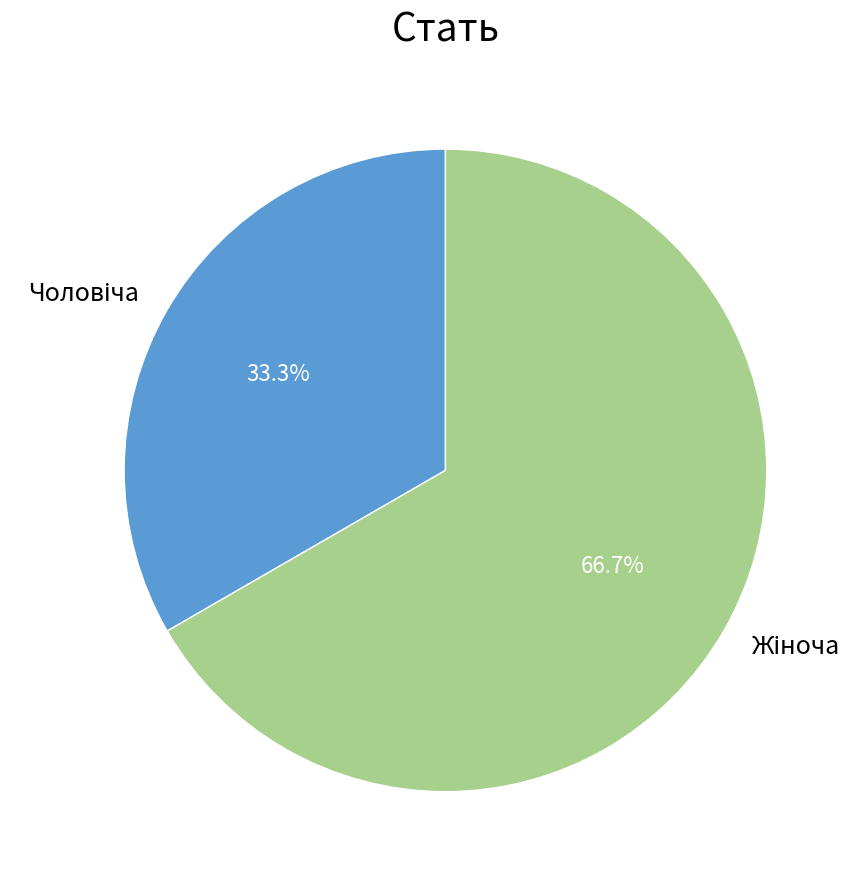

Is there a majority slice in this chart?

Yes